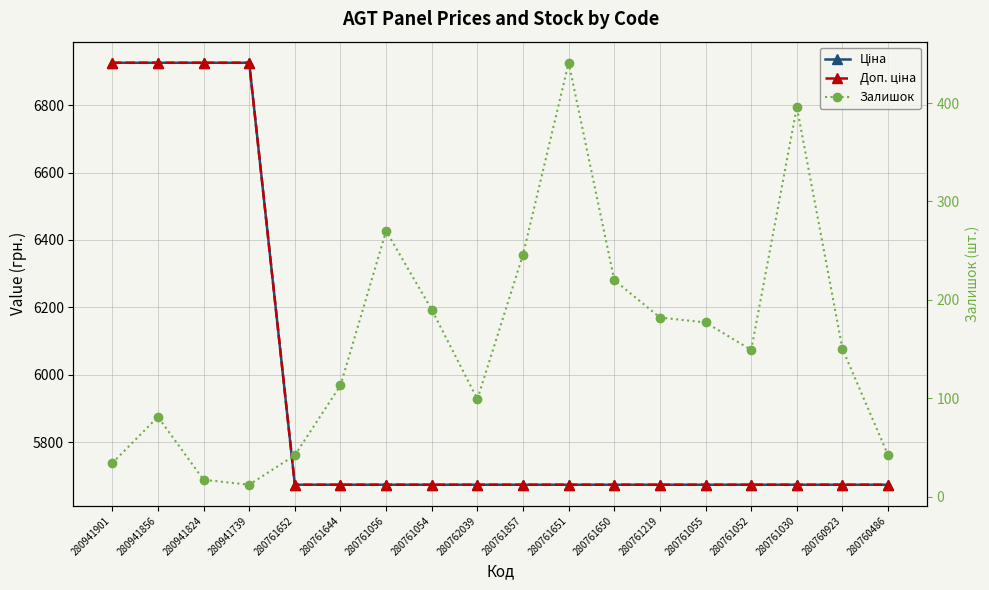

At which label is Доп. ціна closest to 6299?

280761652